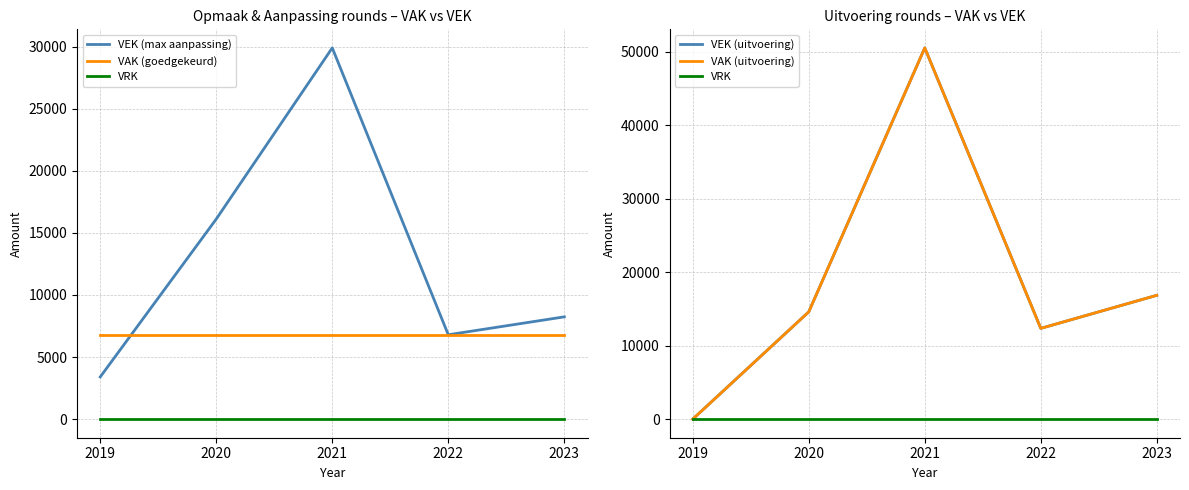

How many lines are shown in the chart?

5